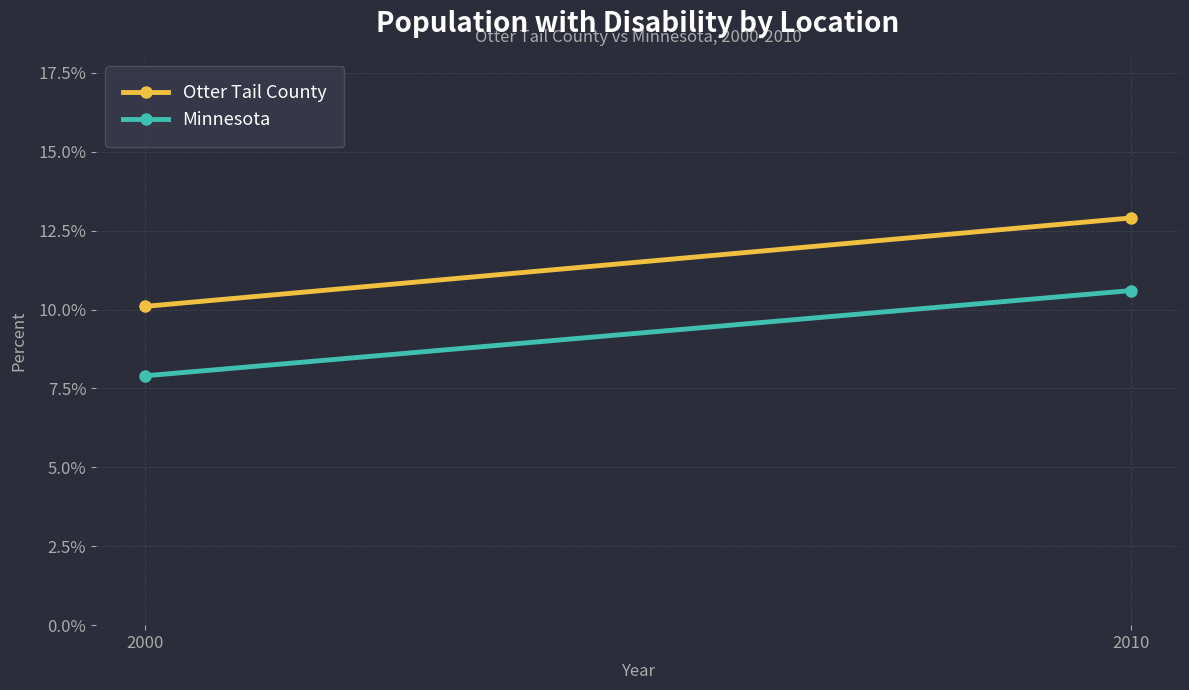

Between 2000 and 2010, which is larger?

2010